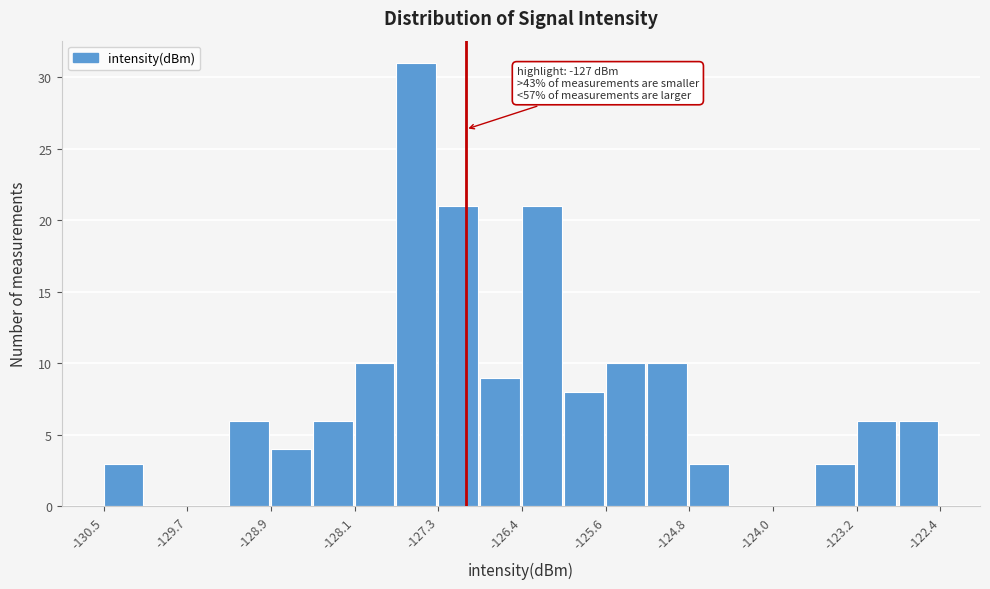

Over which range of the x-axis is the bar tallest?

-127.7 to -127.3